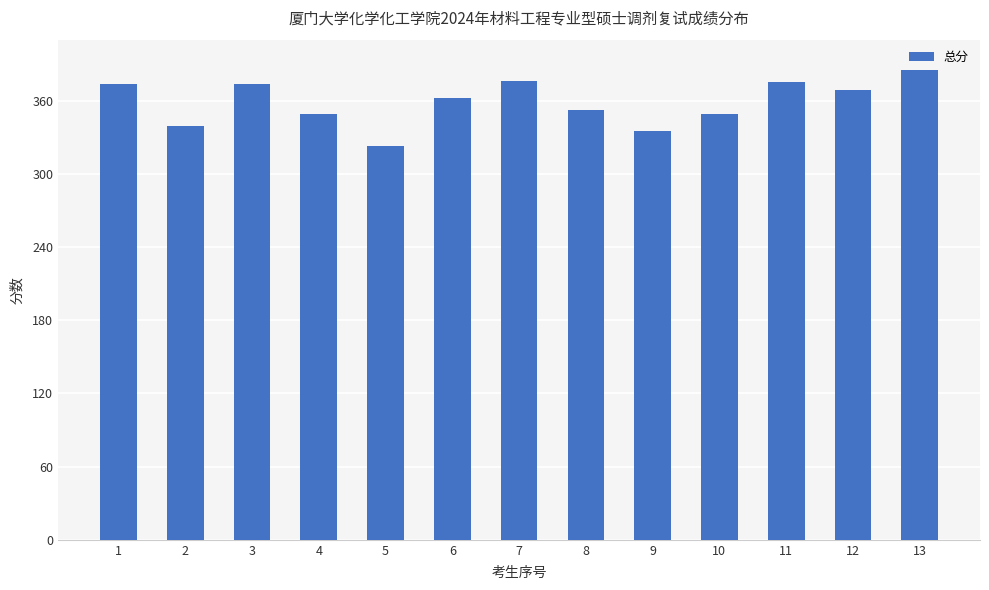

Are the bars horizontal?

No